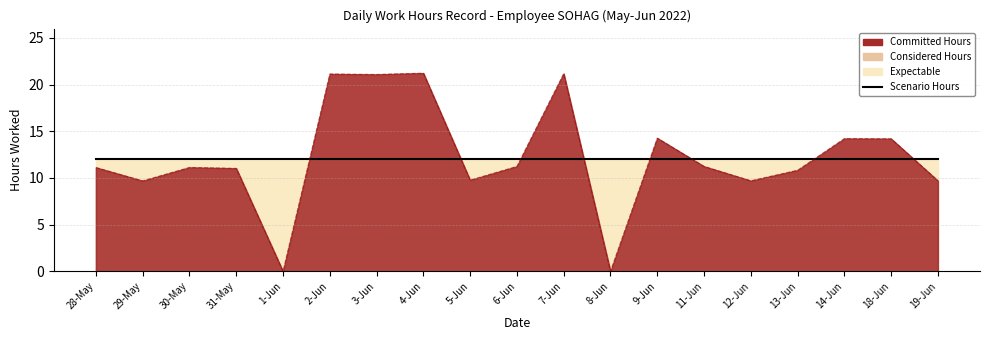

Which category has the highest value in the Expectable series?

28-May